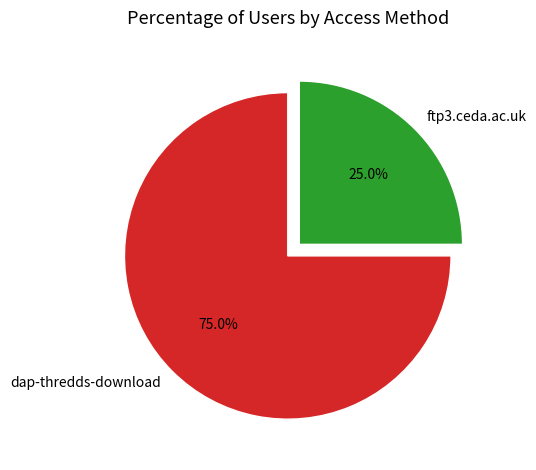

Combined, what portion of the pie is ftp3.ceda.ac.uk and dap-thredds-download?

100.0%